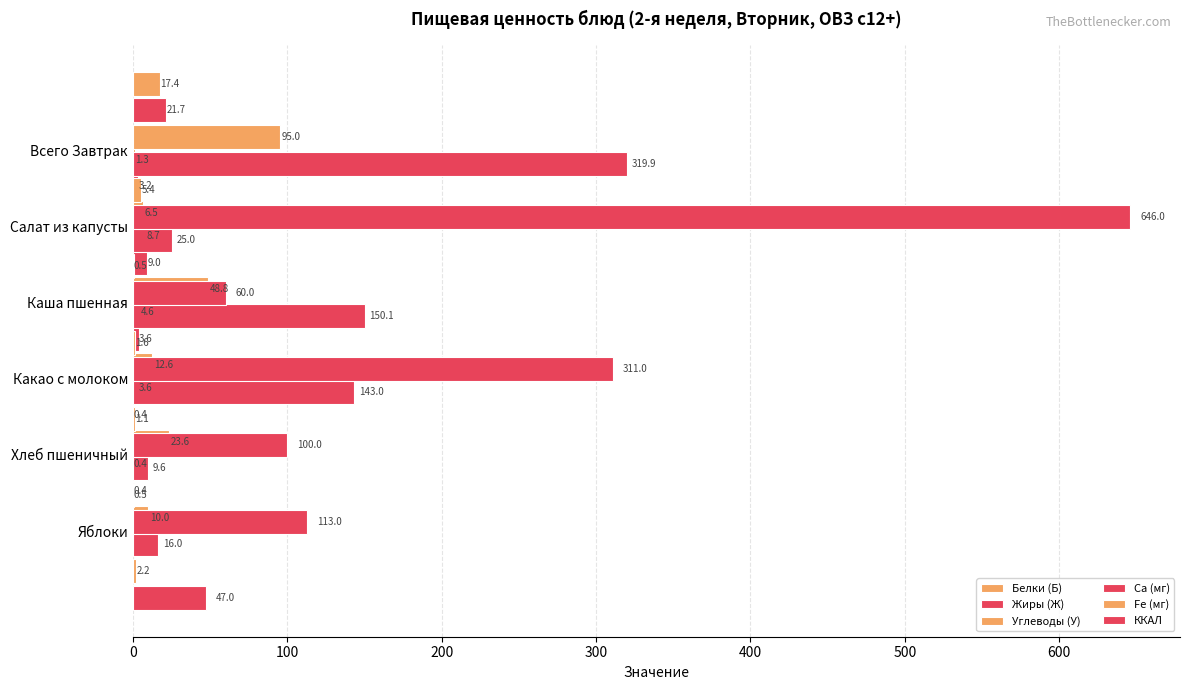

What is the sum of all Белки (Б) values?

36.1